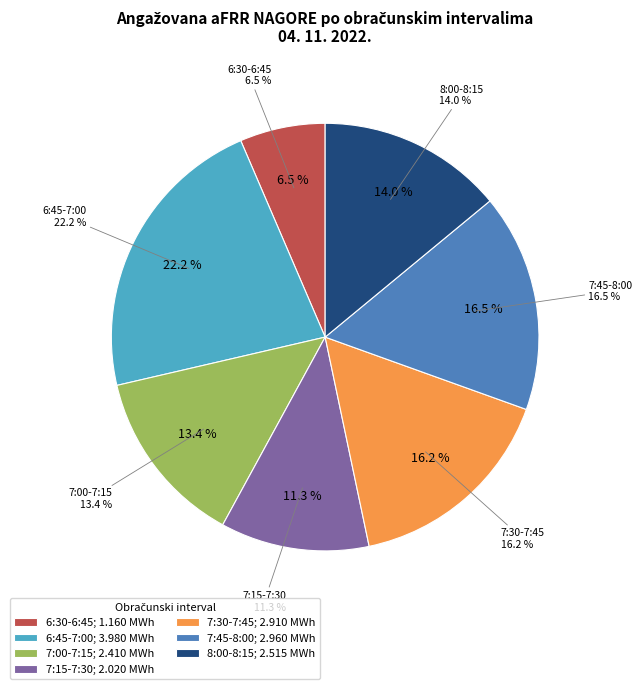

What percentage is the 7:45-8:00 slice, to the nearest percent?

16%